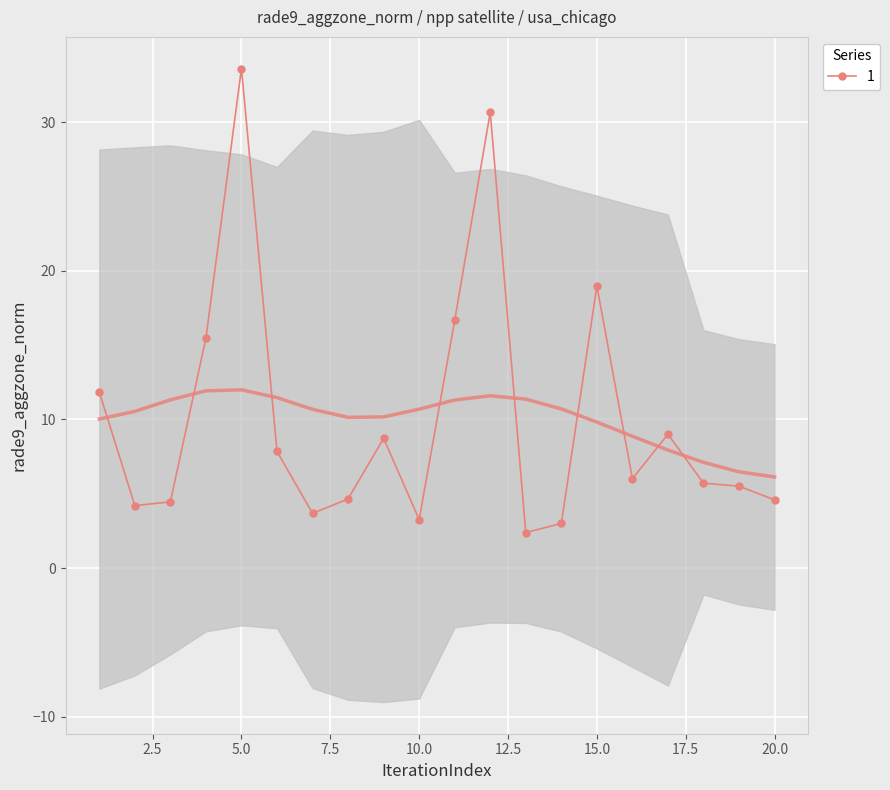

Reading right to left, extract all data points from this chart.

20=4.6	19=5.5	18=5.7	17=9.0	16=6.0	15=19.0	14=3.0	13=2.4	12=30.7	11=16.7	10=3.3	9=8.7	8=4.7	7=3.7	6=7.9	5=33.6	4=15.5	3=4.5	2=4.2	1=11.8